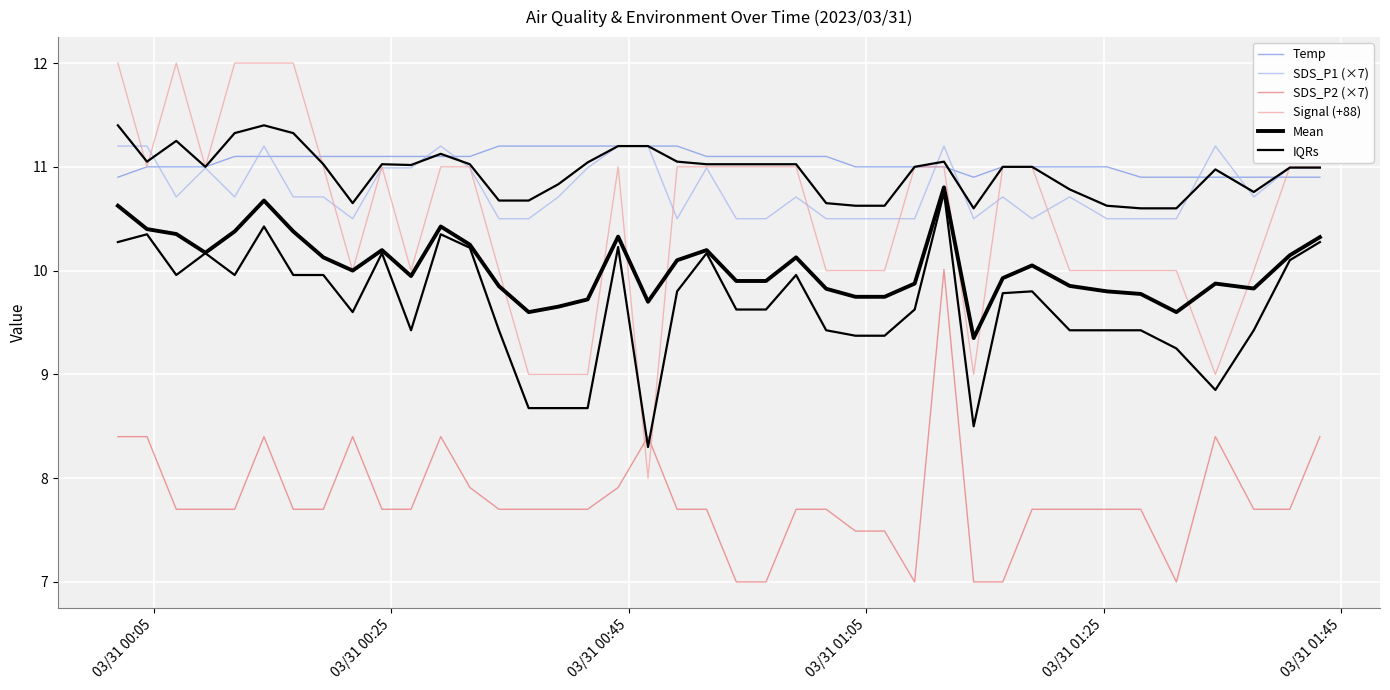

The value of Signal (+88) at 36 is 15.2. True or false?

False